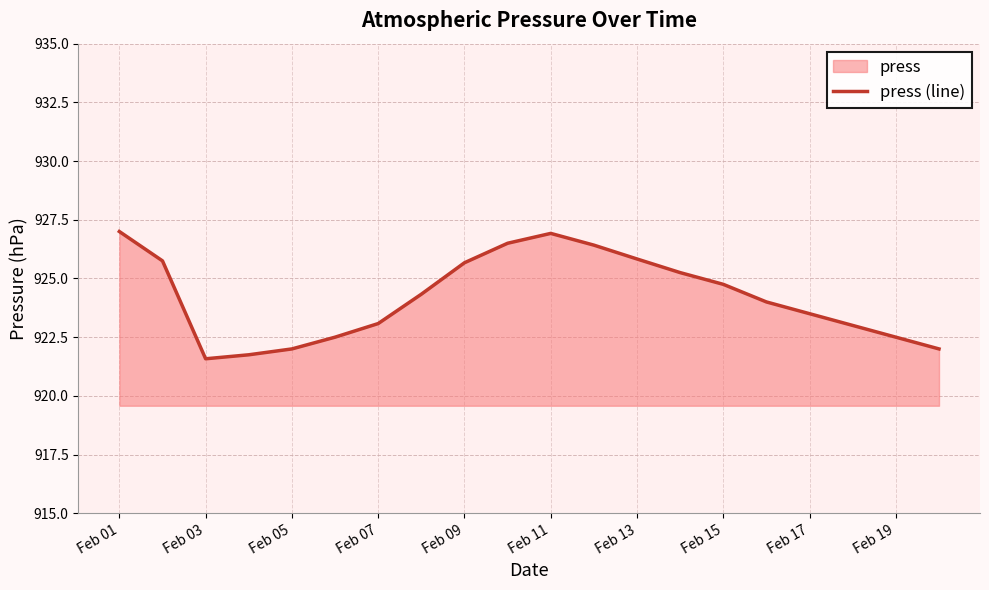

Read the value at Feb 19.

922.5